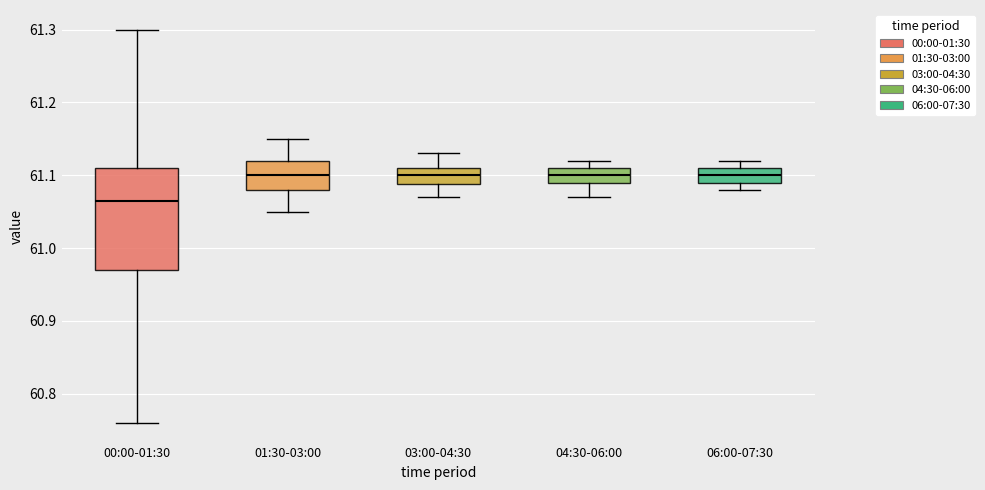

Reading left to right, read every box against the y-axis: the position of its median line, the range the box covers, and the ends of its whiskers. The values are not printed on the chart, so give them approximately, as read against the axis.

00:00-01:30: median 61.07, box 60.97 to 61.11, whiskers 60.76 to 61.30
01:30-03:00: median 61.10, box 61.08 to 61.12, whiskers 61.05 to 61.15
03:00-04:30: median 61.10, box 61.09 to 61.11, whiskers 61.07 to 61.13
04:30-06:00: median 61.10, box 61.09 to 61.11, whiskers 61.07 to 61.12
06:00-07:30: median 61.10, box 61.09 to 61.11, whiskers 61.08 to 61.12